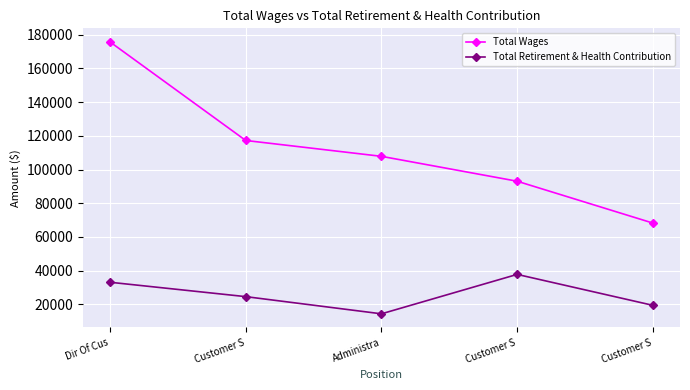

Where is the first local maximum for Total Retirement & Health Contribution?

Customer S